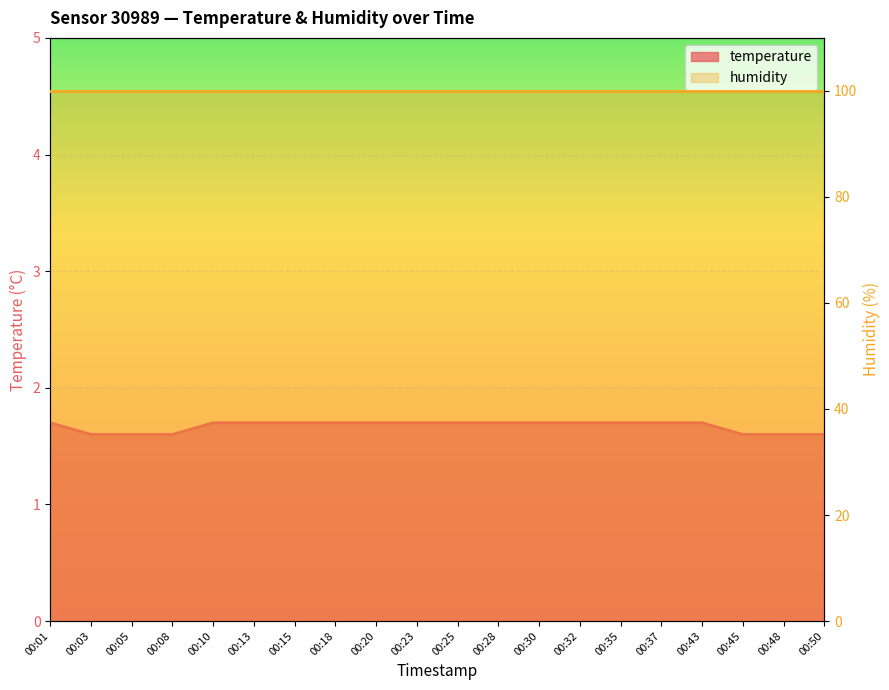

Reading left to right, extract all data points from this chart.

1.7	1.6	1.6	1.6	1.7	1.7	1.7	1.7	1.7	1.7	1.7	1.7	1.7	1.7	1.7	1.7	1.7	1.6	1.6	1.6